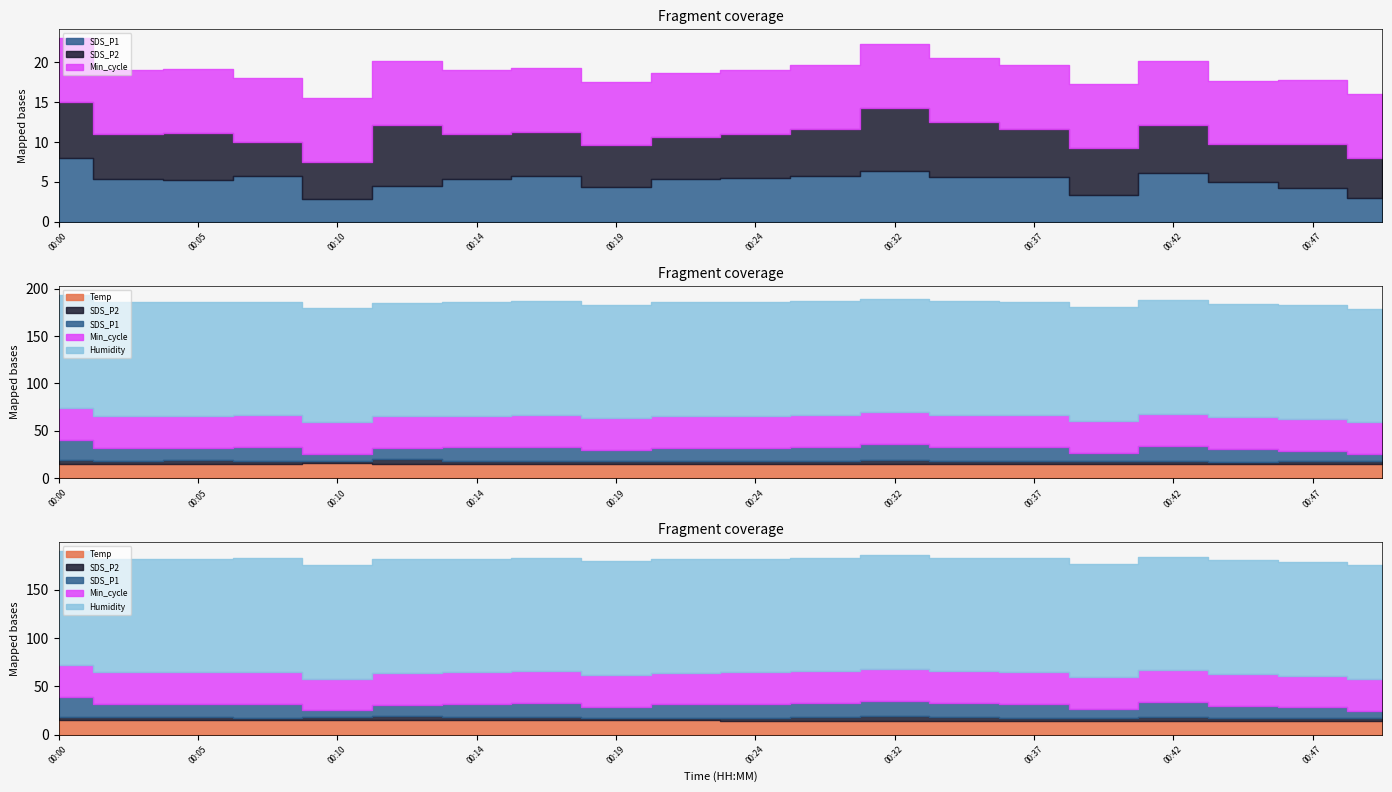

Rank the categories by SDS_P1 value from lowest to highest.

00:10, 00:49, 00:39, 00:47, 00:19, 00:12, 00:44, 00:05, 00:02, 00:14, 00:22, 00:24, 00:37, 00:34, 00:07, 00:17, 00:29, 00:42, 00:32, 00:00